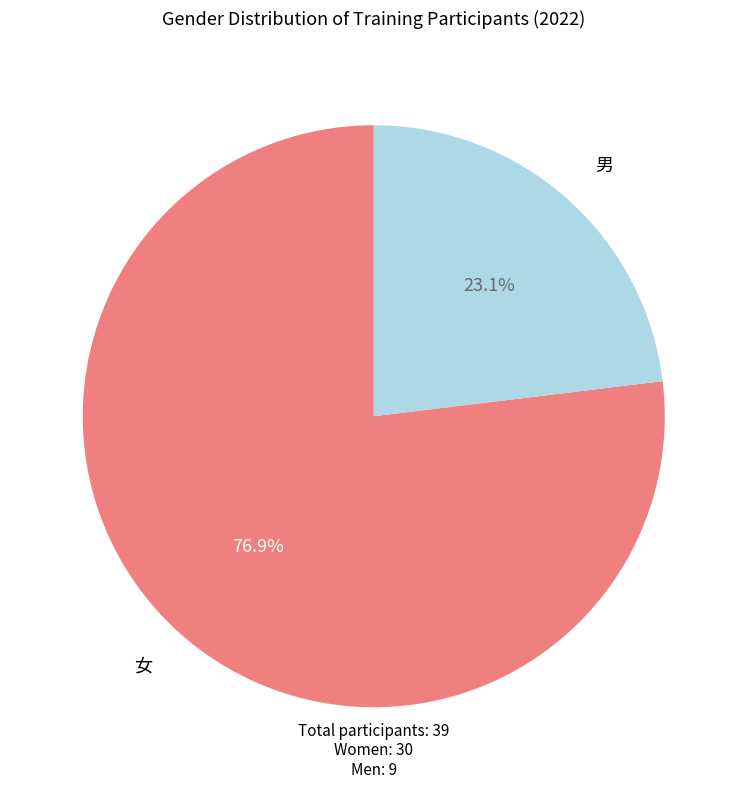

Is there any slice that represents more than half of the pie?

Yes